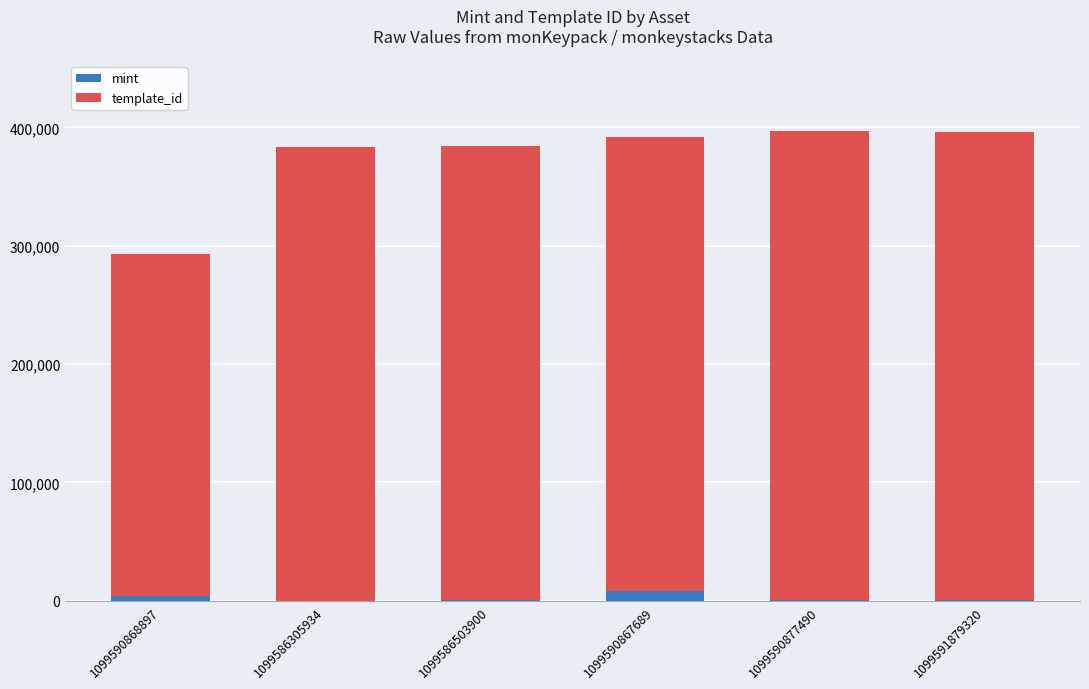

What is the sum of all mint values?

15069